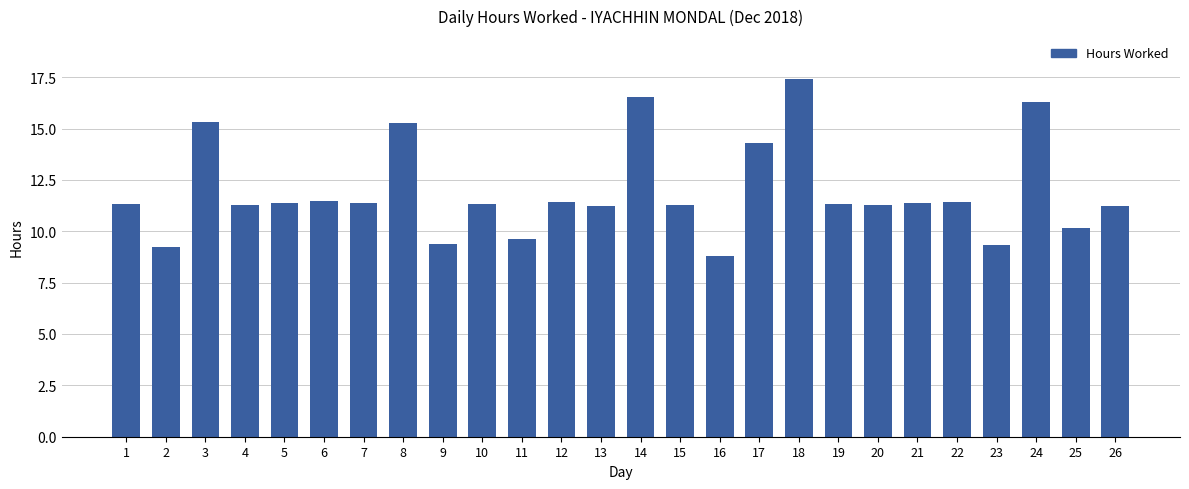

How many data points are less than 11?

6